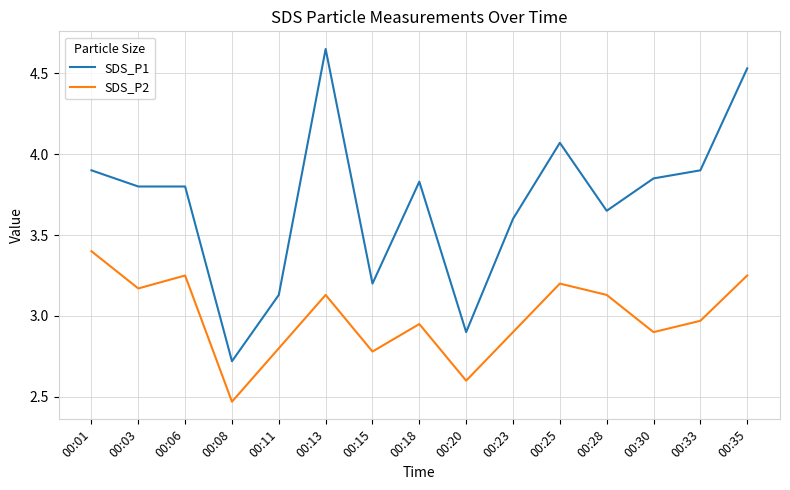

At how many categories does at least one series exceed 2?

15